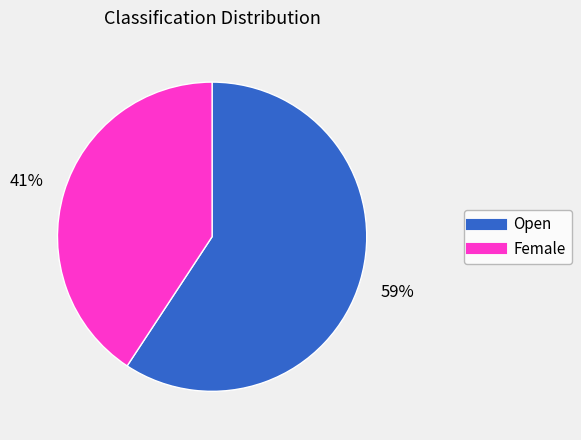

How many slices are in this pie chart?

2